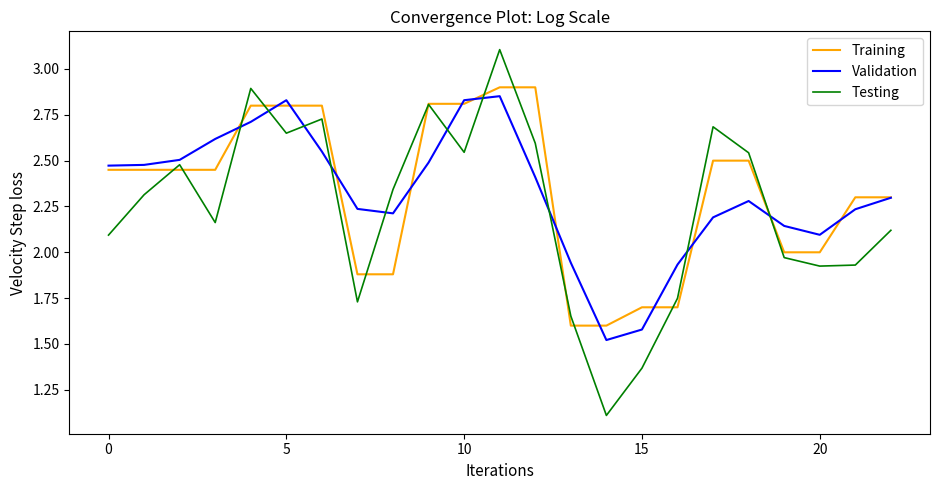

What is the lowest value of the Validation series?

1.5